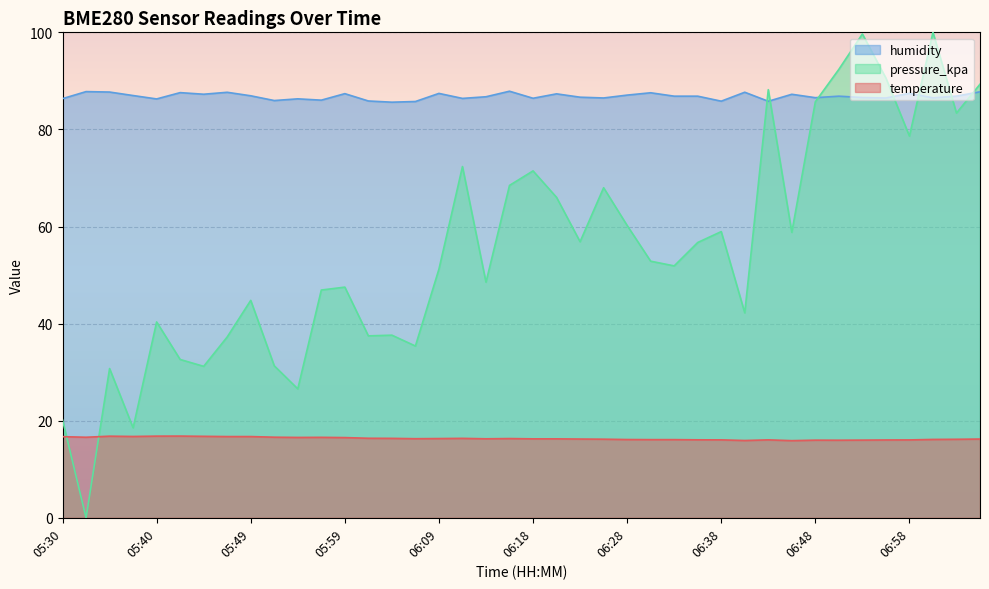

True or false: pressure_kpa has a value of 62.0 at 06:01.

False